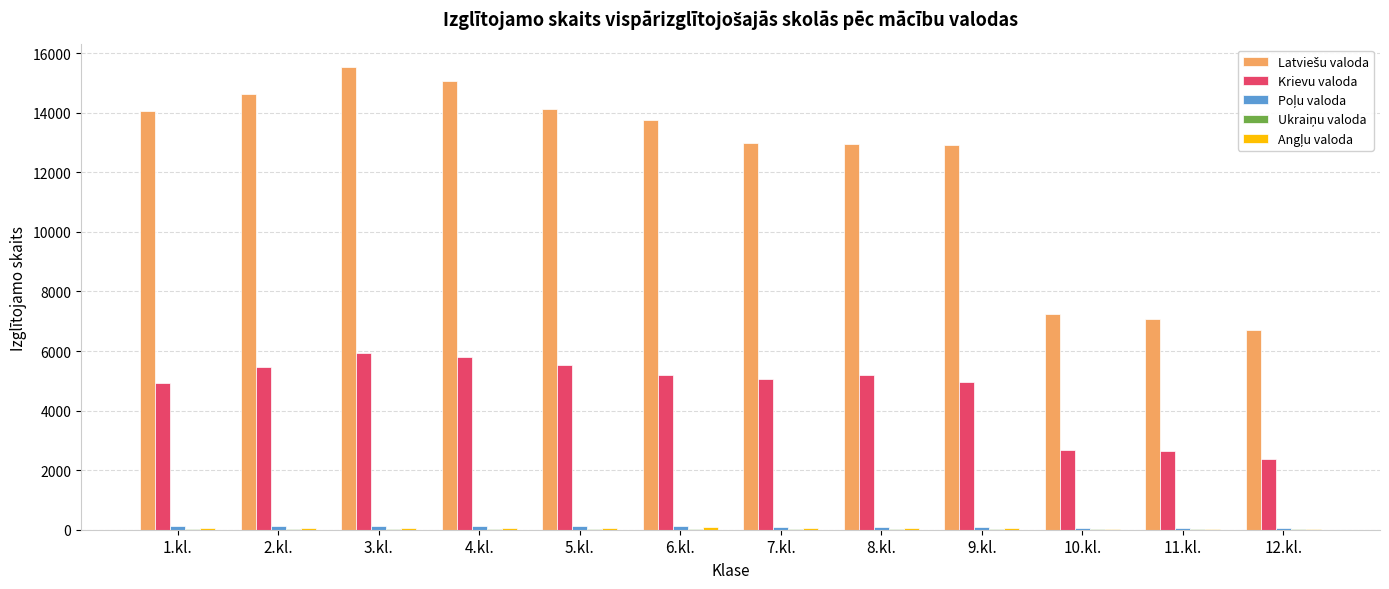

What is the maximum value shown in the chart?

15520